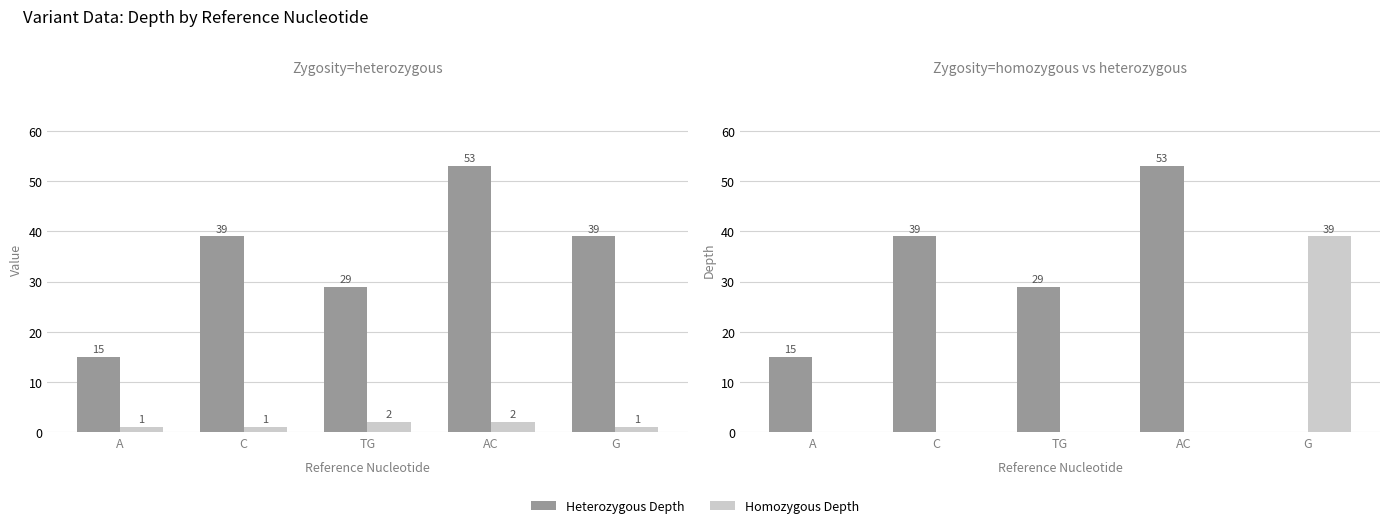

True or false: Depth has a value of 29 at TG.

True